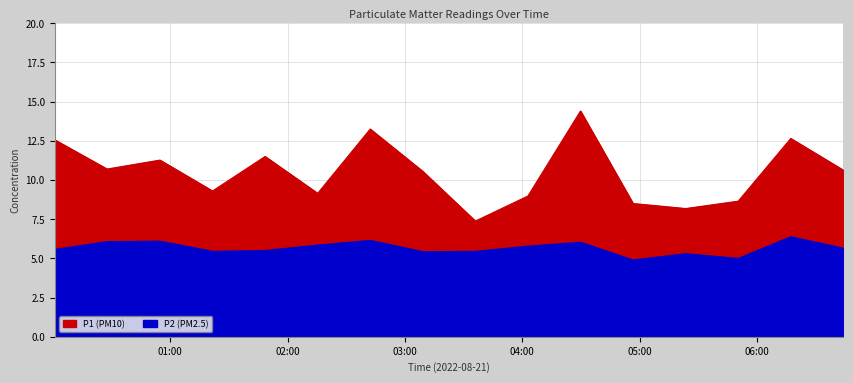

True or false: P2 has more than 1 points higher than both neighbors.

True